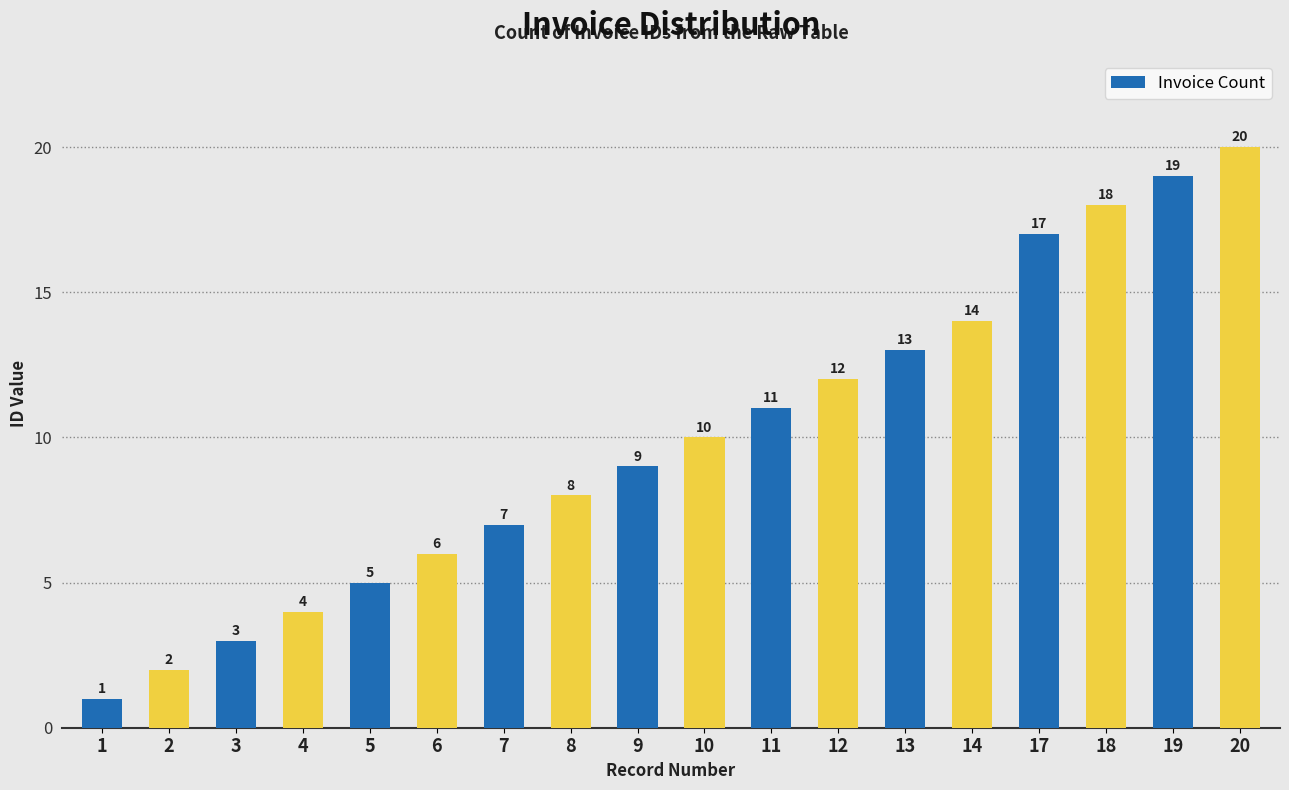

What is the difference between the second highest and second lowest values?

17